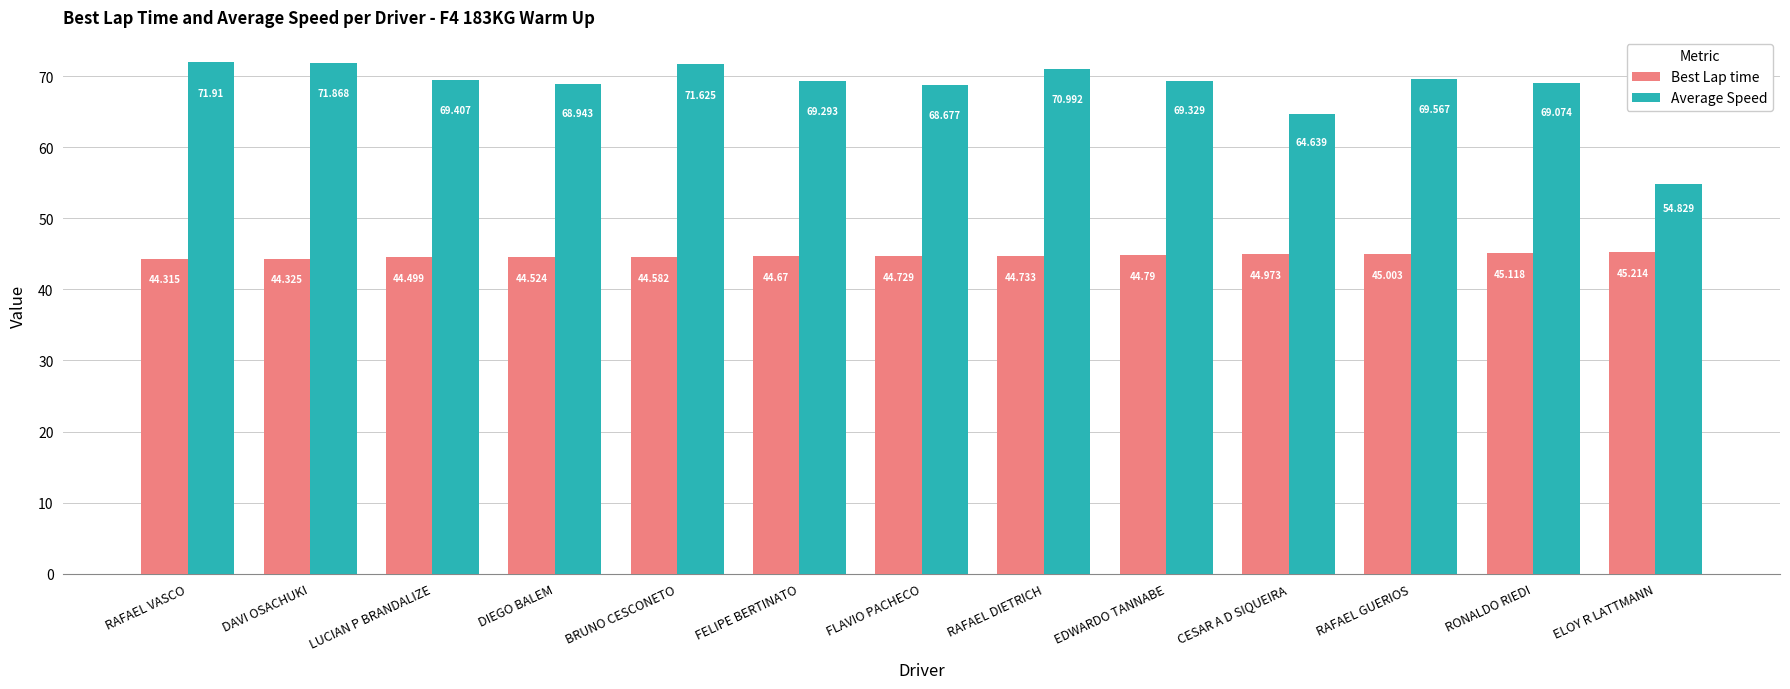

The Average Speed series shows 64.6 at CESAR A D SIQUEIRA. True or false?

True